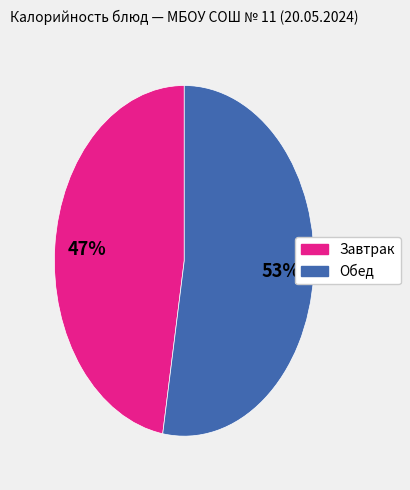

Count the number of slices in the pie.

2